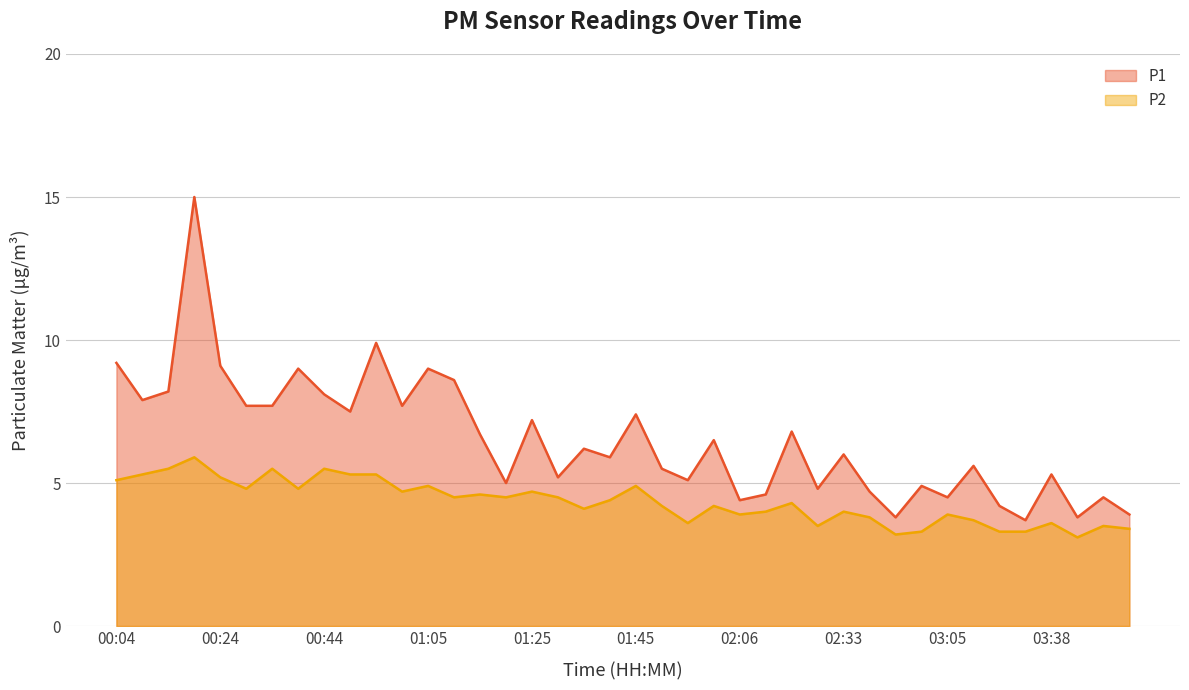

Which category has the lowest value in the P1 series?

03:21